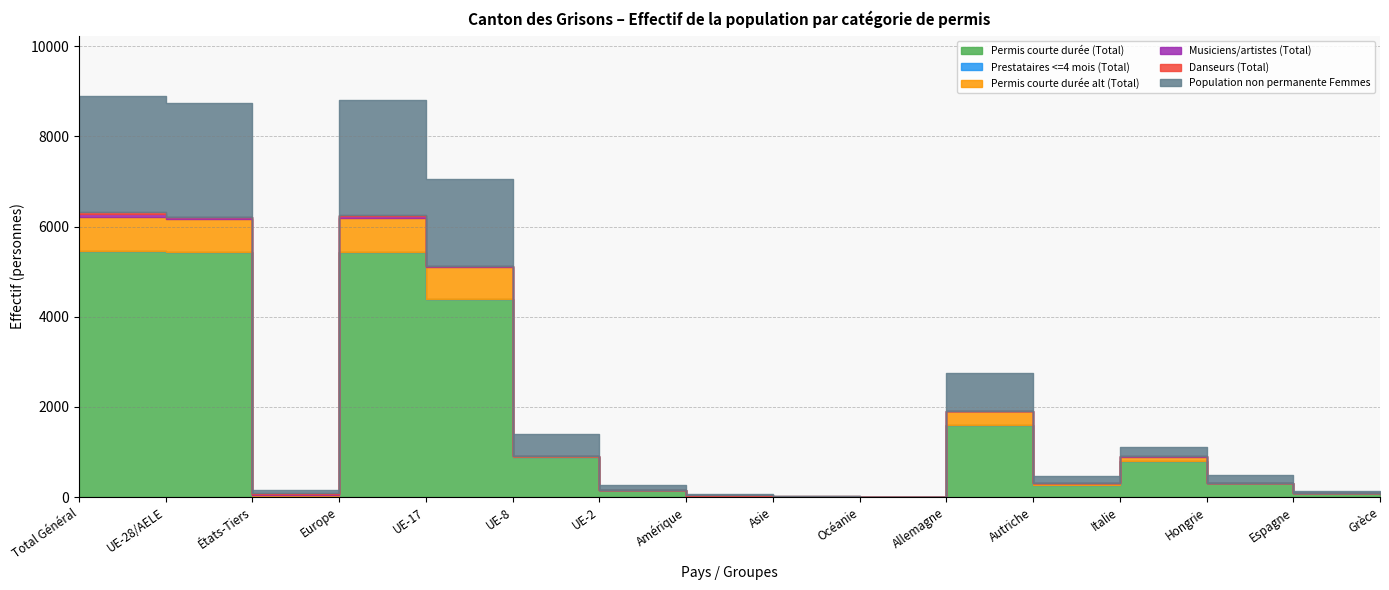

Is it true that Permis courte durée alt (Total) equals 710 at UE-17?

True